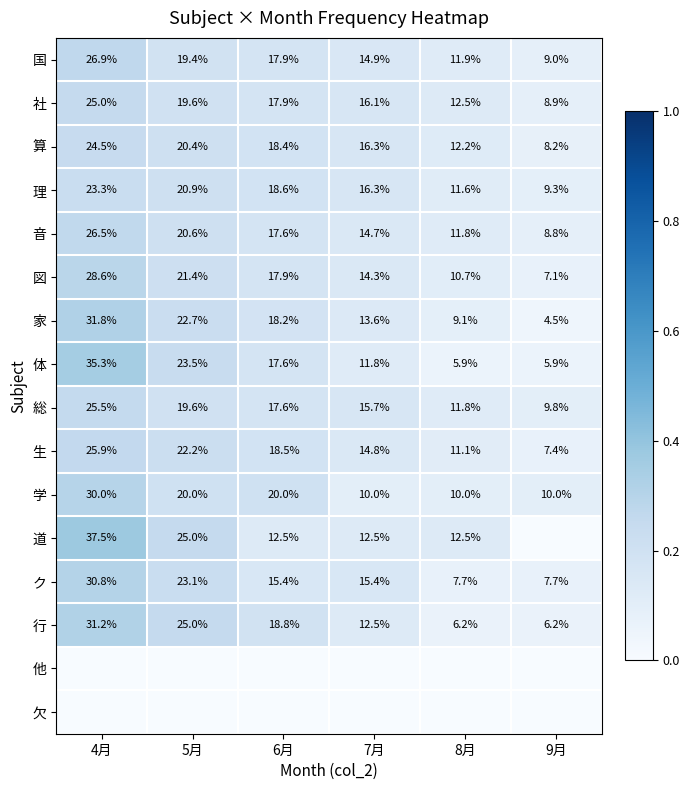

True or false: 体 has a value of 0.1 at 5月.

False